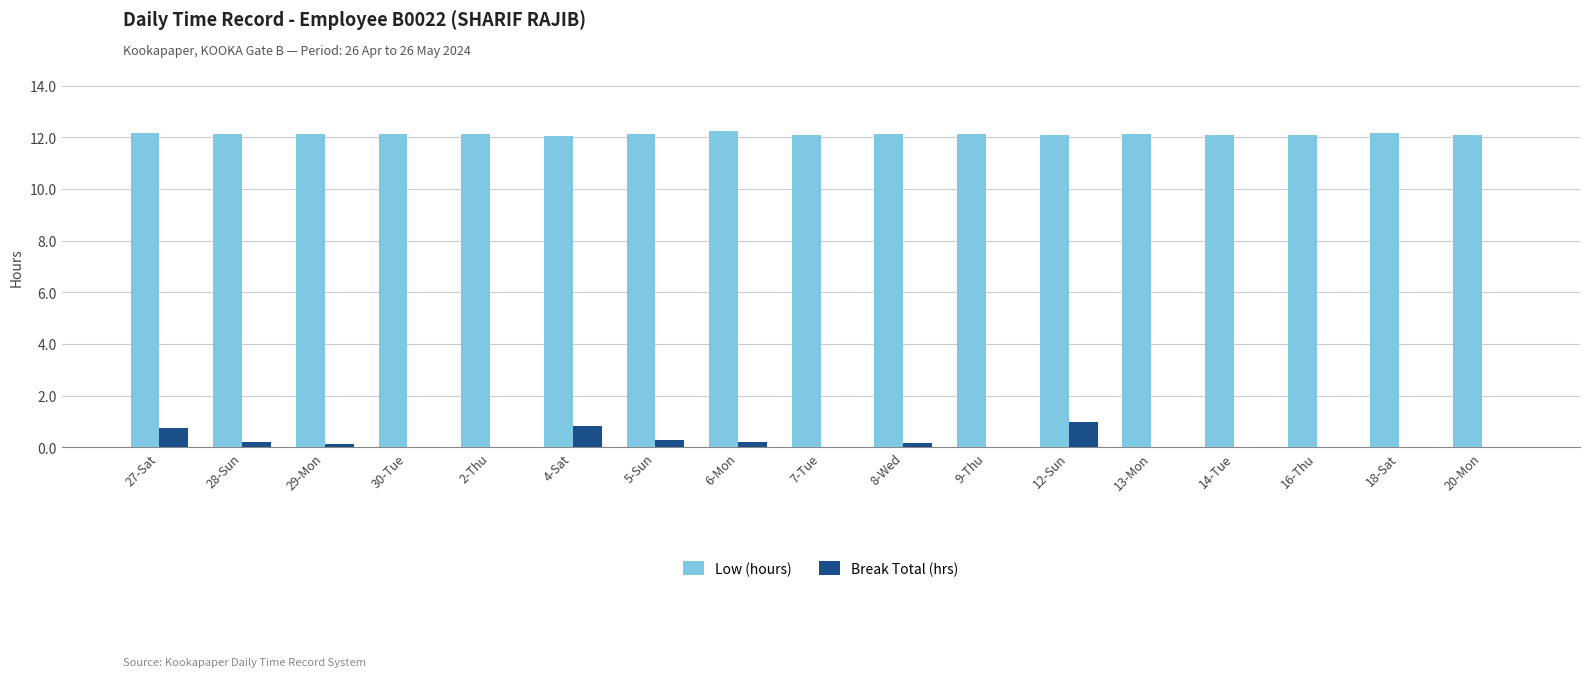

What is the highest value of the Low (hours) series?

12.2